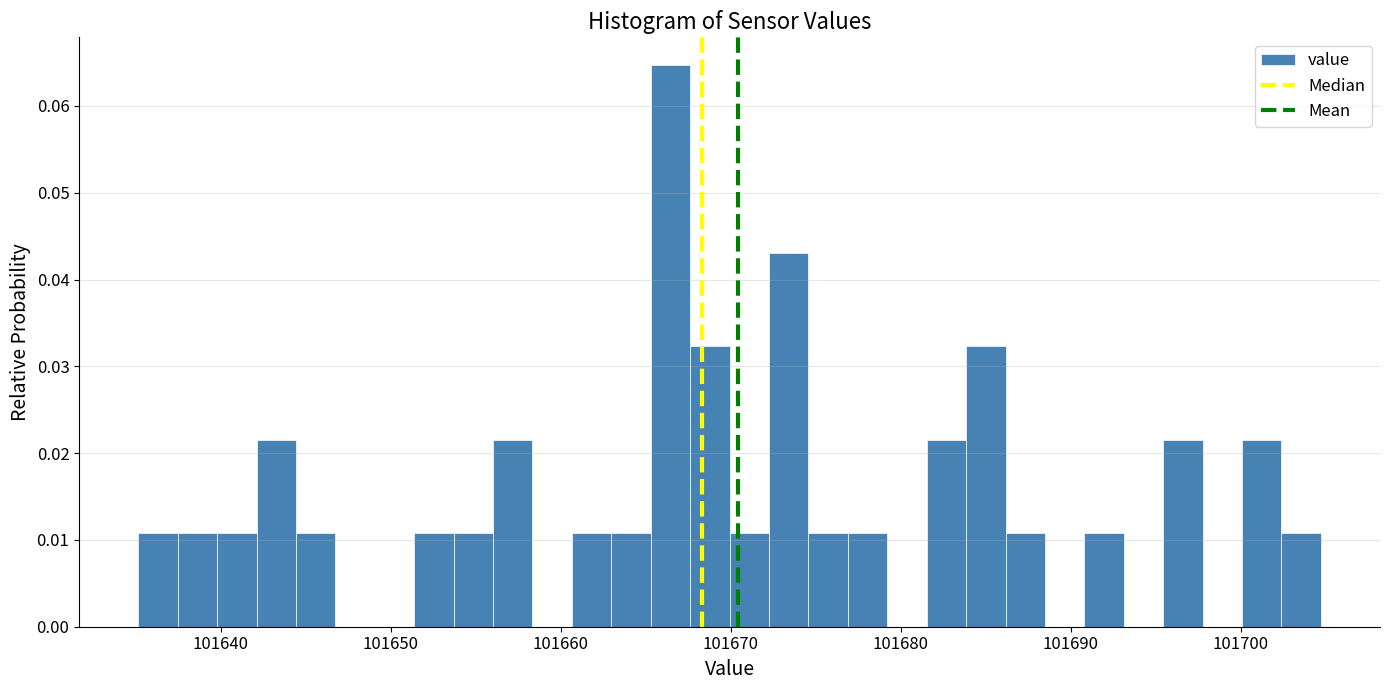

Around what value on the x-axis is the tallest bar? Give the approximate position of its centre, as read against the axis.

101666